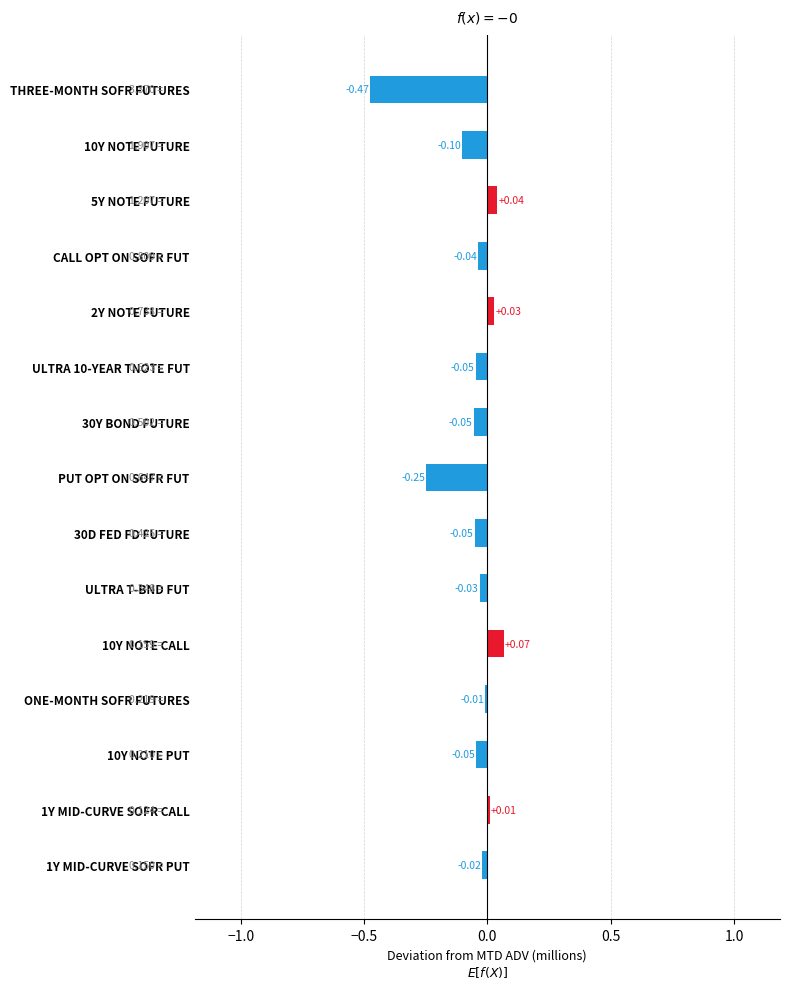

What is the sum of all values?

-1.0